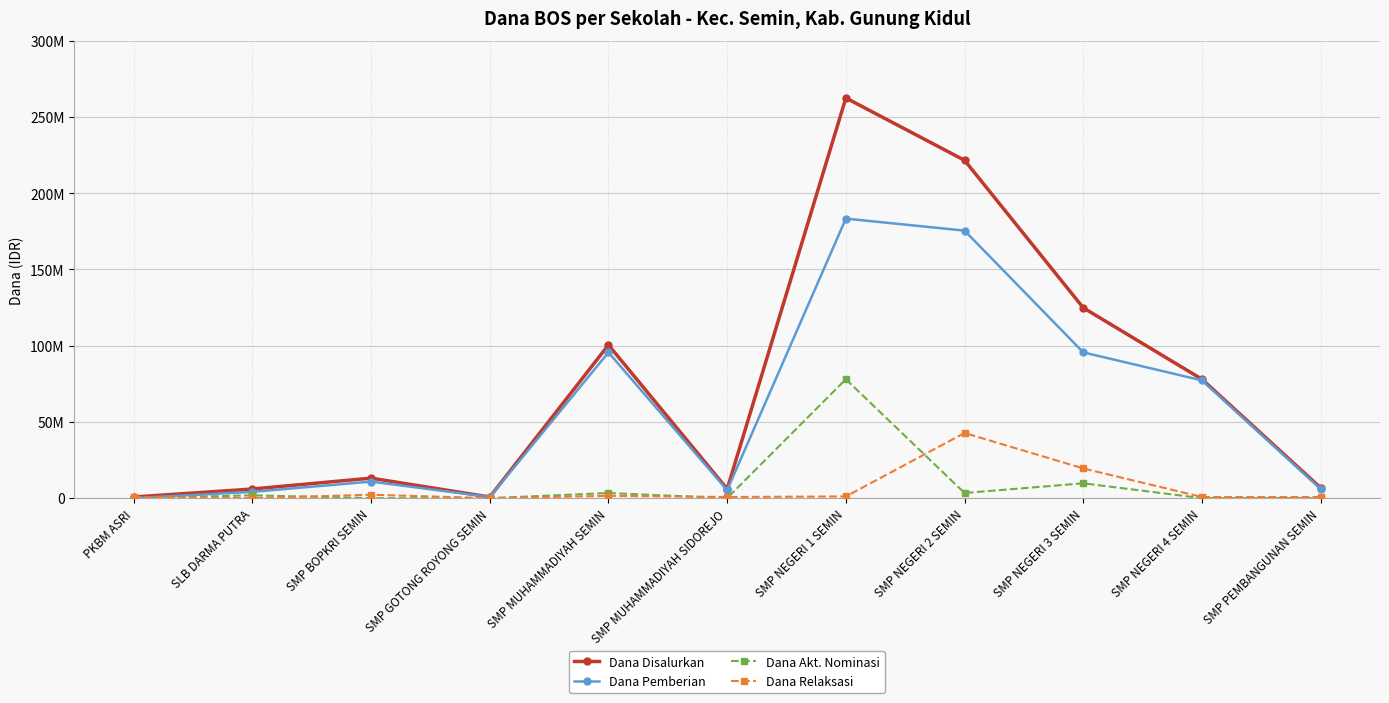

What are all the series names shown in the legend?

Dana Disalurkan, Dana Pemberian, Dana Akt. Nominasi, Dana Relaksasi